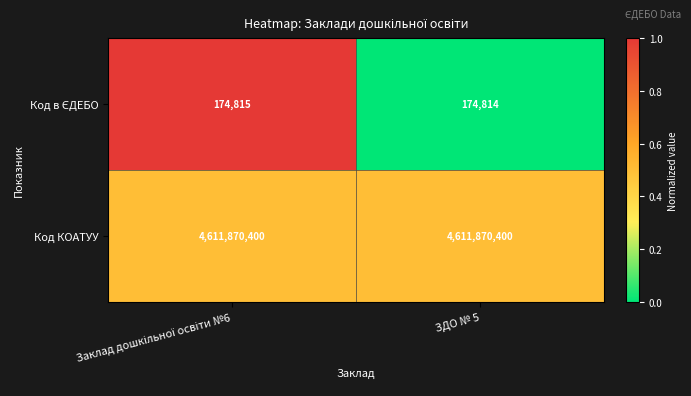

The value of Код КОАТУУ at ЗДО № 5 is 4611870400. True or false?

True